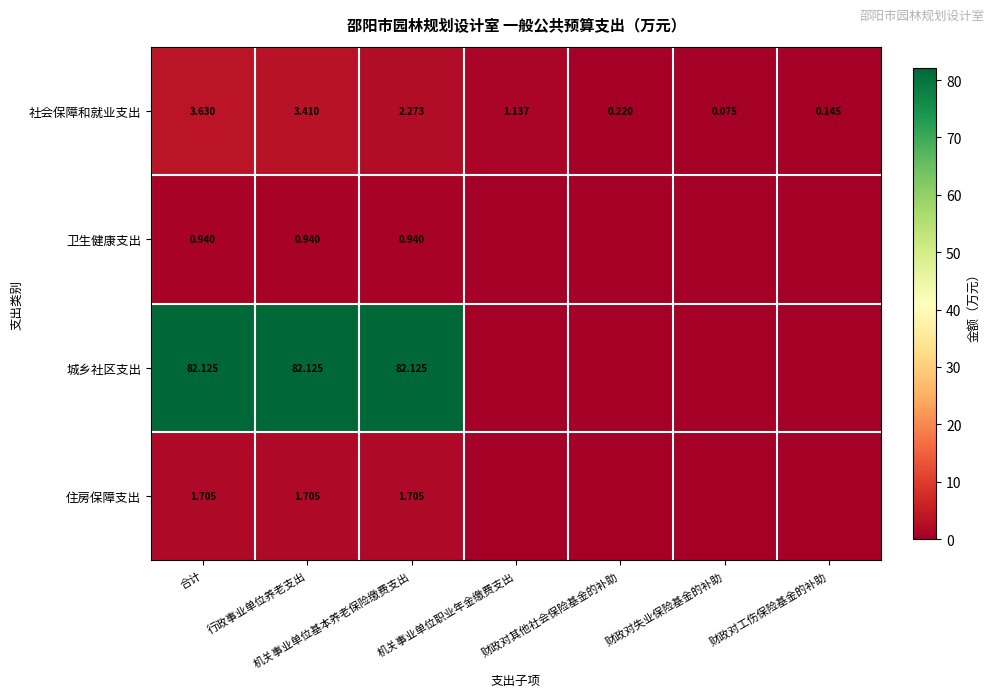

How many data points in 社会保障和就业支出 are above 1?

4